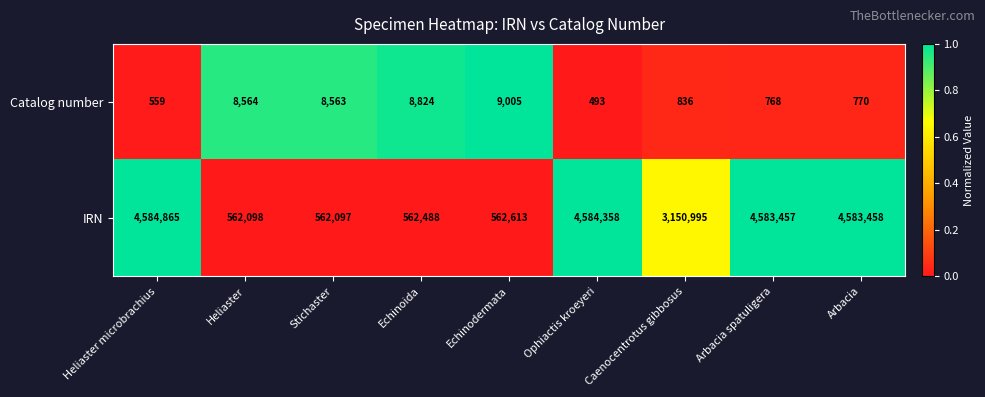

Count the number of data series in this chart.

2